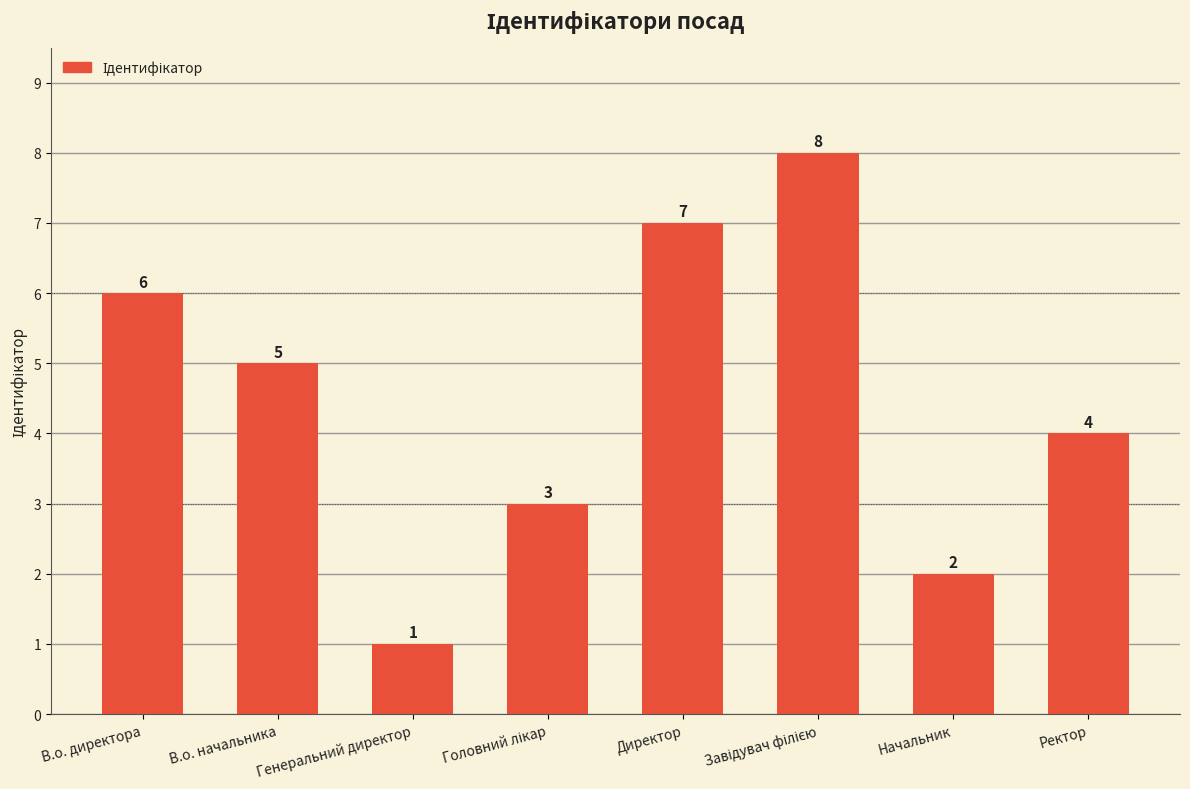

The chart shows a value of 2 at Генеральний директор. True or false?

False